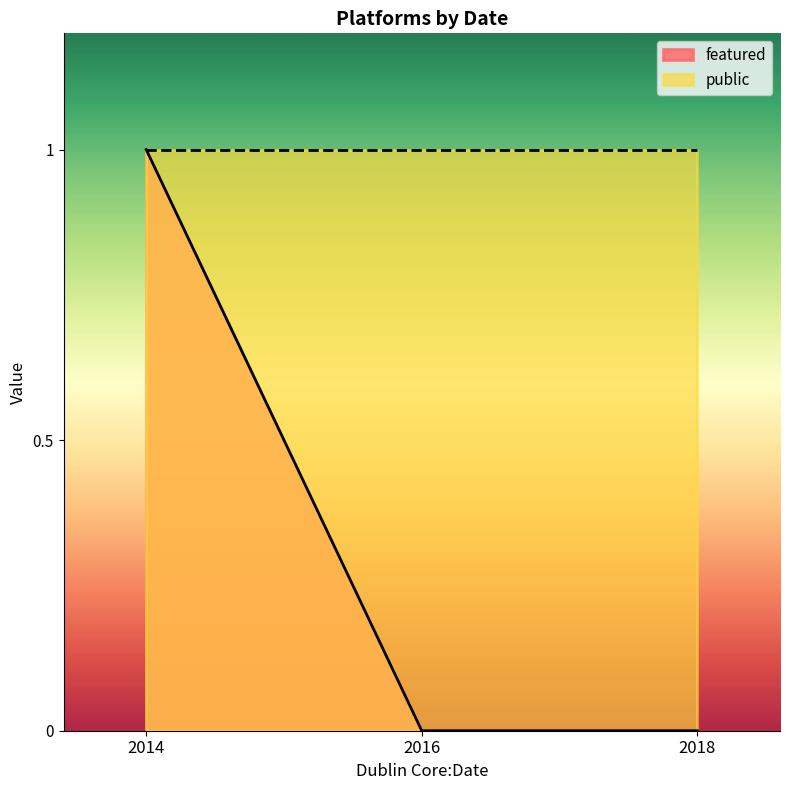

Count the values in the range 0 to 1.

3